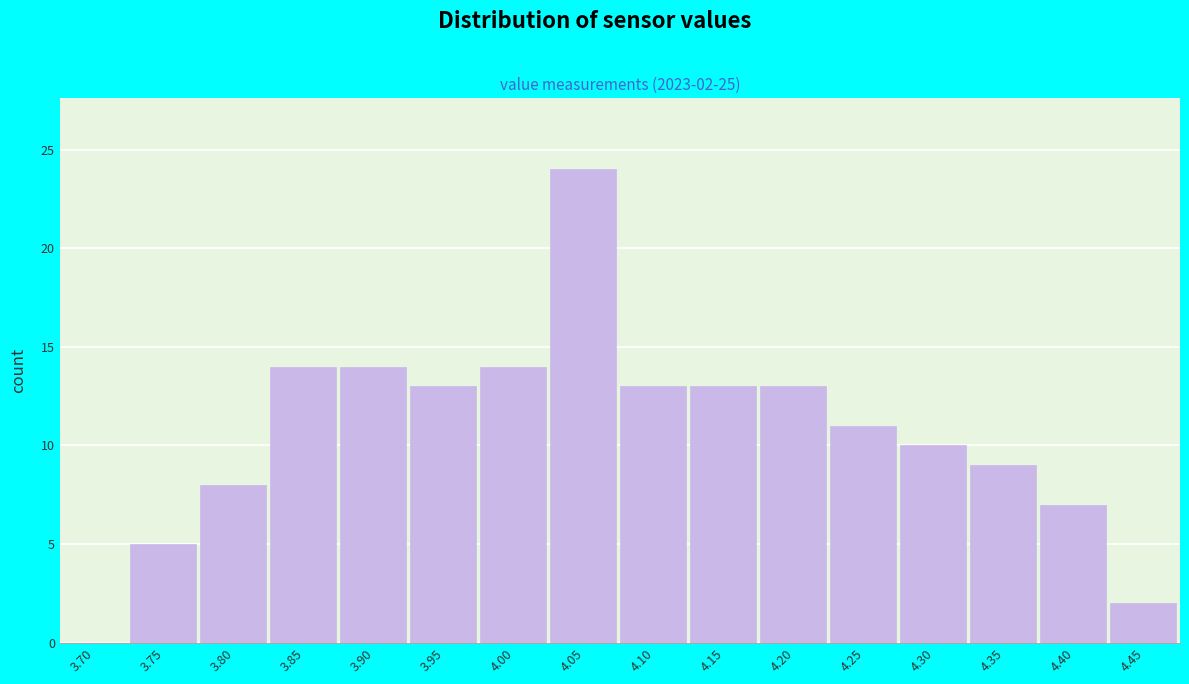

Reading right to left, transcribe all the data shown in this chart.

4.45=2	4.40=7	4.35=9	4.30=10	4.25=11	4.20=13	4.15=13	4.10=13	4.05=24	4.00=14	3.95=13	3.90=14	3.85=14	3.80=8	3.75=5	3.70=0